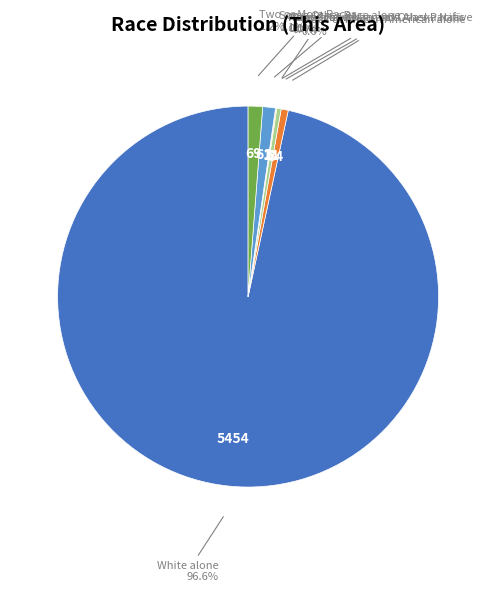

What percentage is the Two or More Races slice, to the nearest percent?

1%